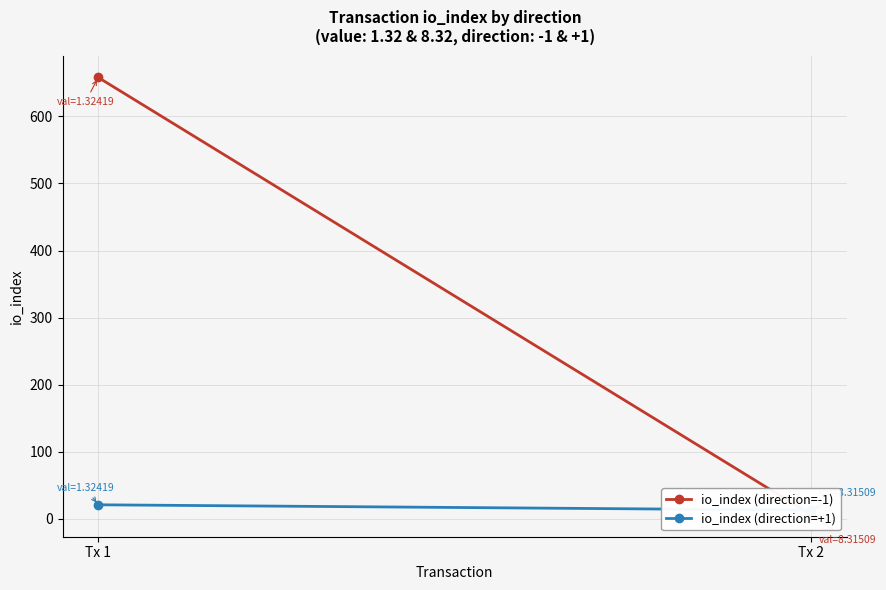

How many values in the io_index (direction=+1) series are below 21?

1